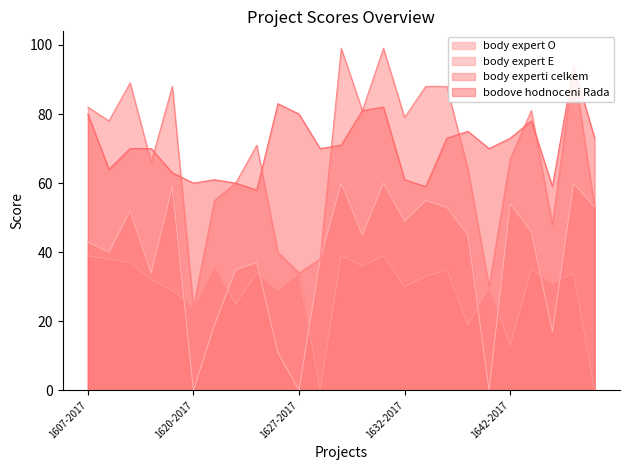

What is the label of the 3rd point from the right?

1646-2017